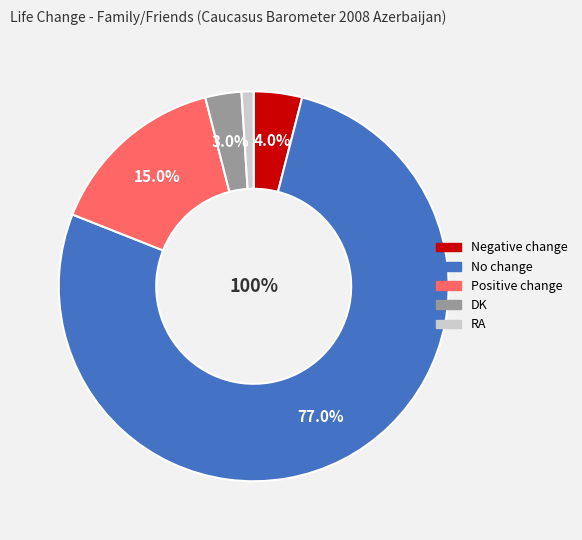

Approximately how many times larger is the value at No change compared to DK?

25.7